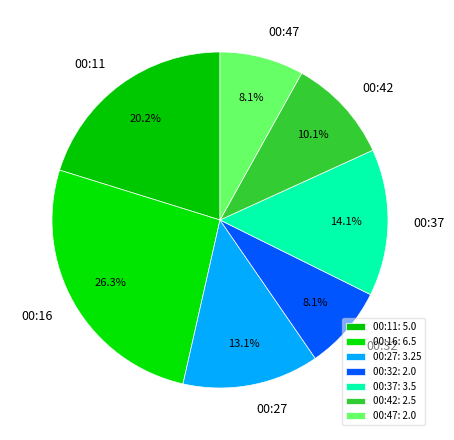

To the nearest percent, what is the difference between the largest and smallest slice percentages?

18%